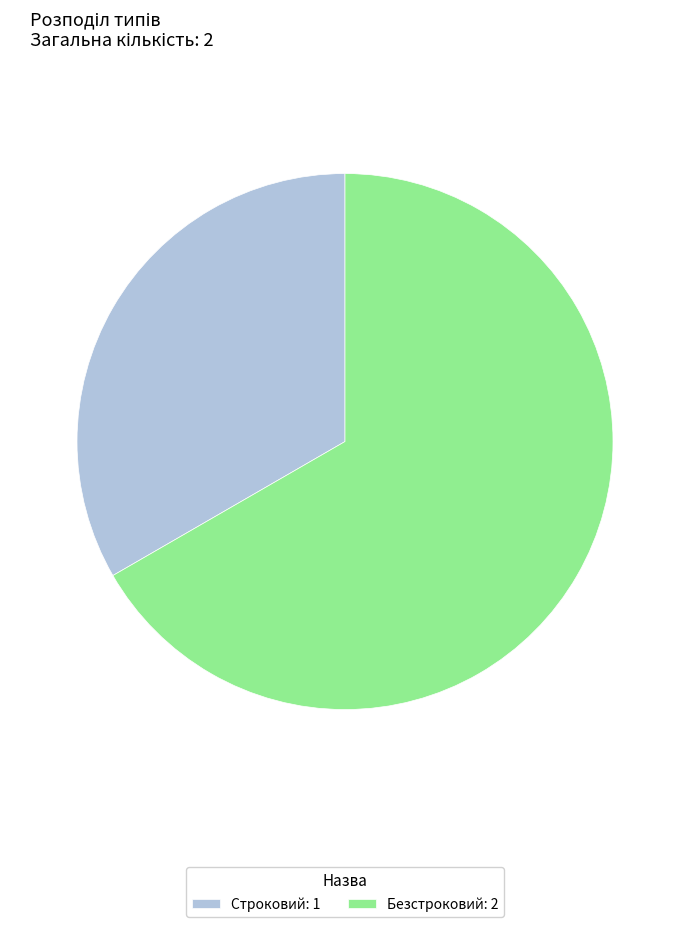

What is the largest slice in the pie chart?

Безстроковий